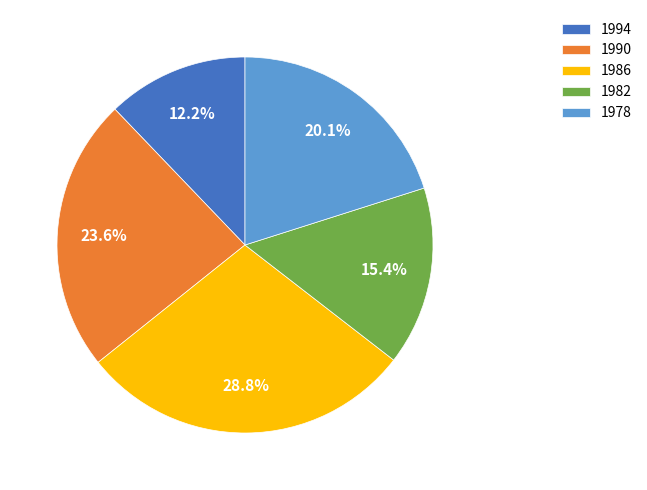

How many slices are in this pie chart?

5